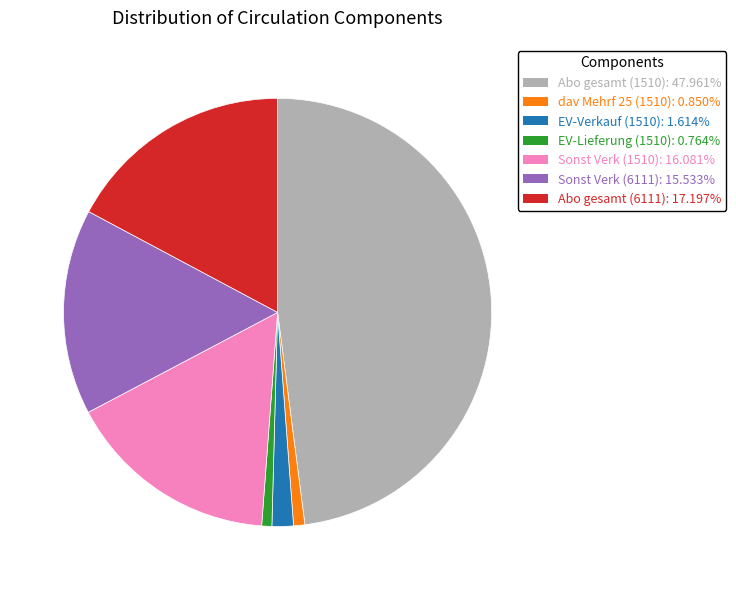

True or false: Sonst Verk (1510) accounts for 7% of the total.

False